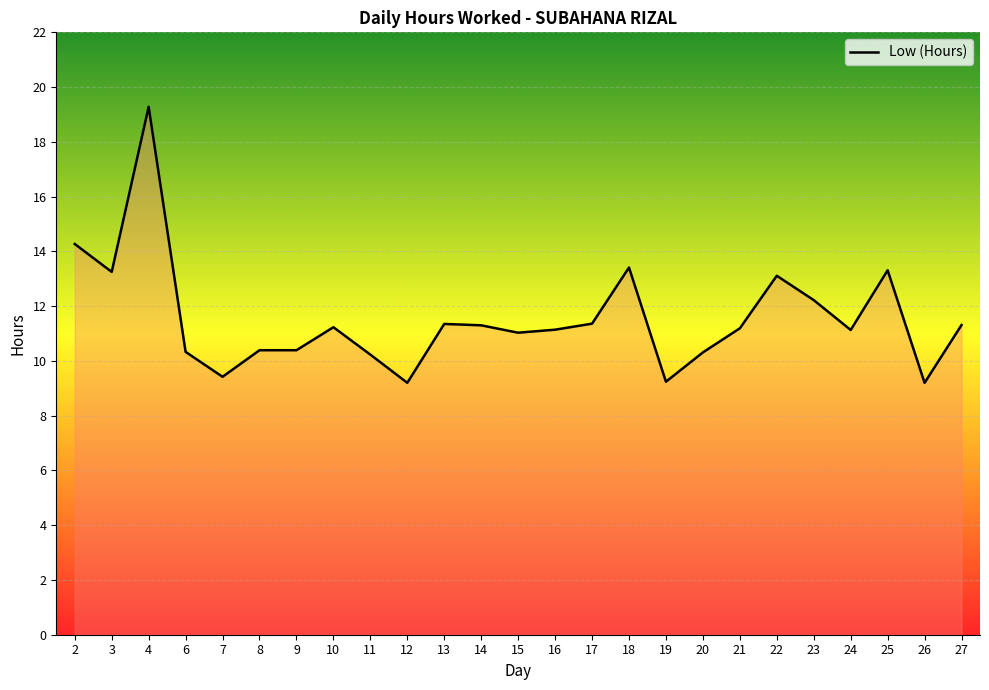

Which has a higher value, 9 or 18?

18